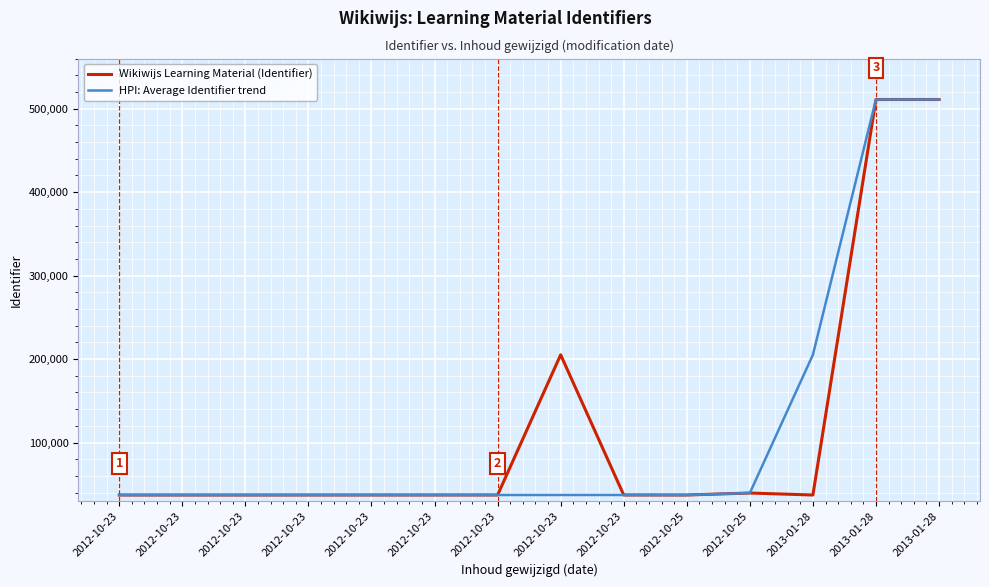

What are all the series names shown in the legend?

Wikiwijs Learning Material (Identifier), HPI: Average Identifier trend